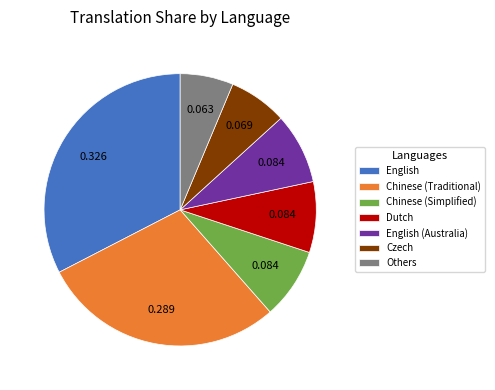

How many slices are in this pie chart?

7